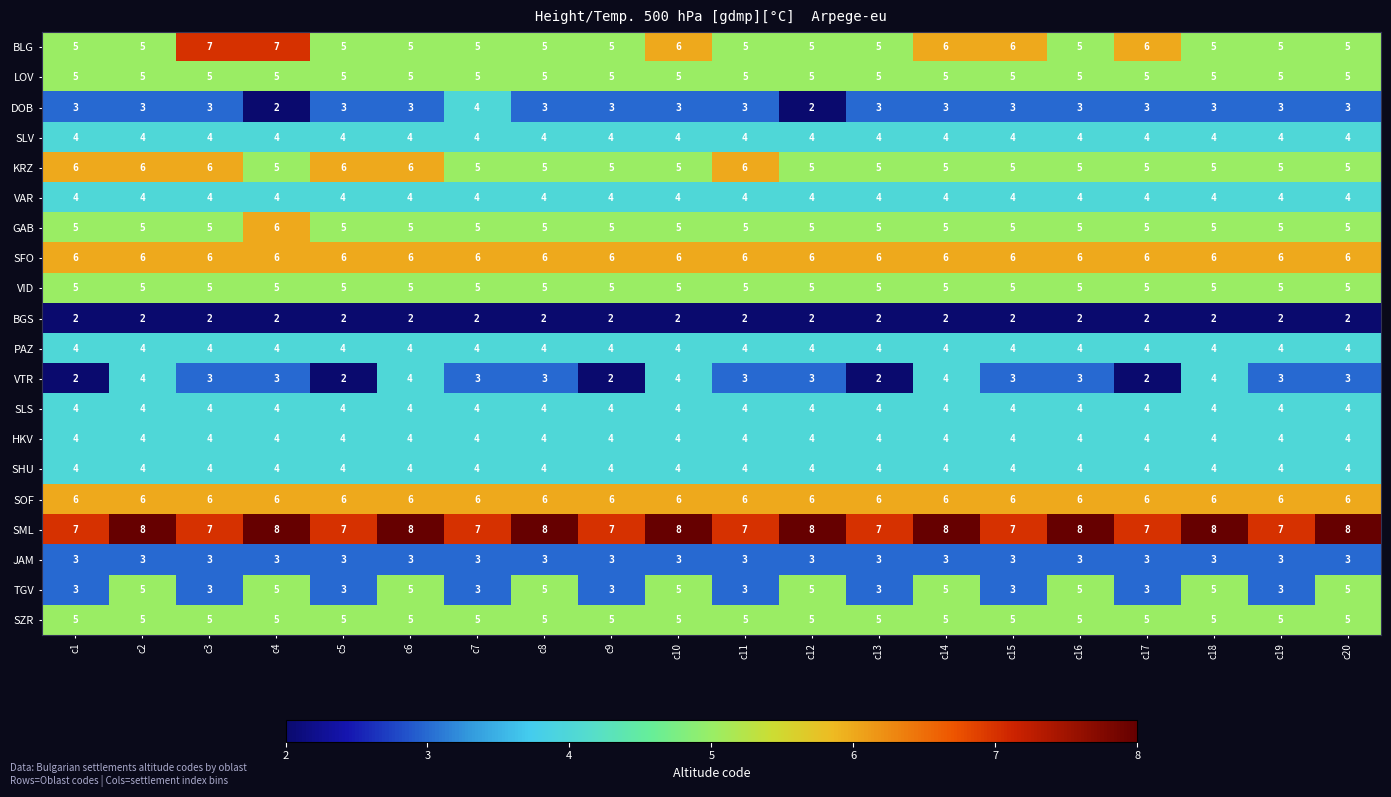

What is the spread (max minus min) of values at c11?

5